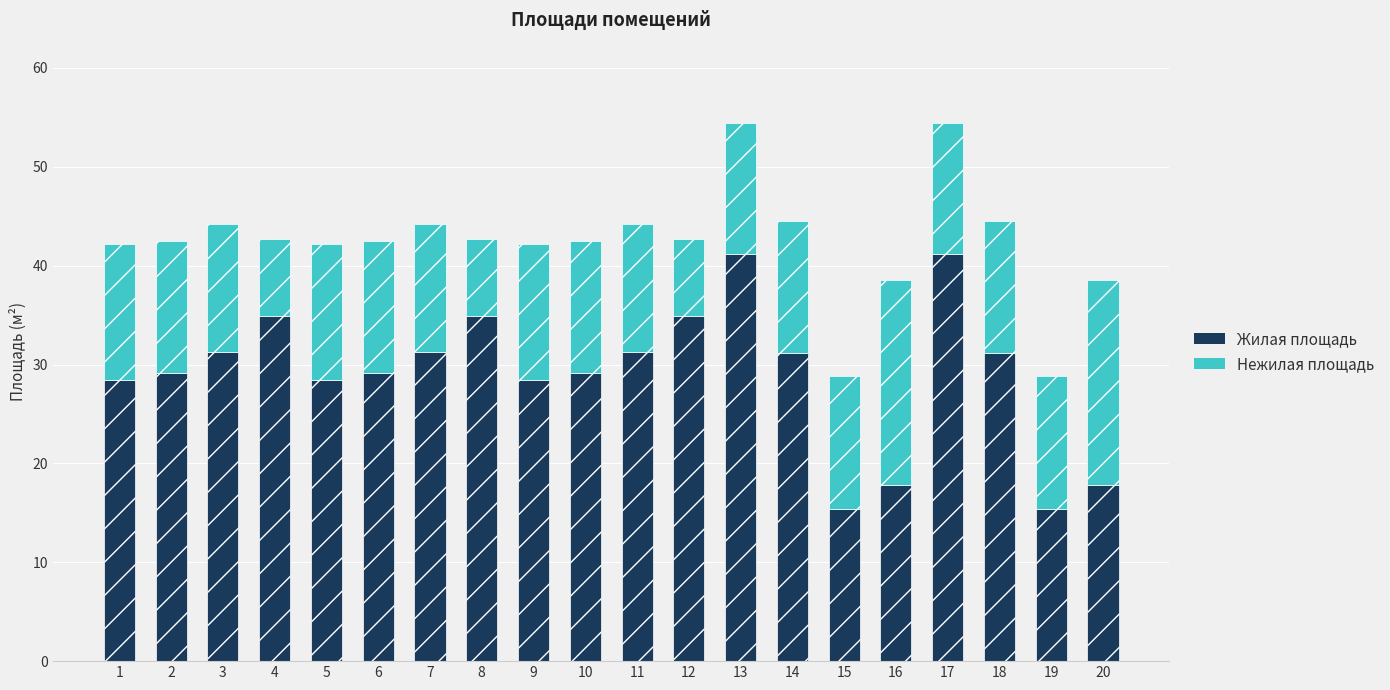

Count the number of categories in the chart.

20